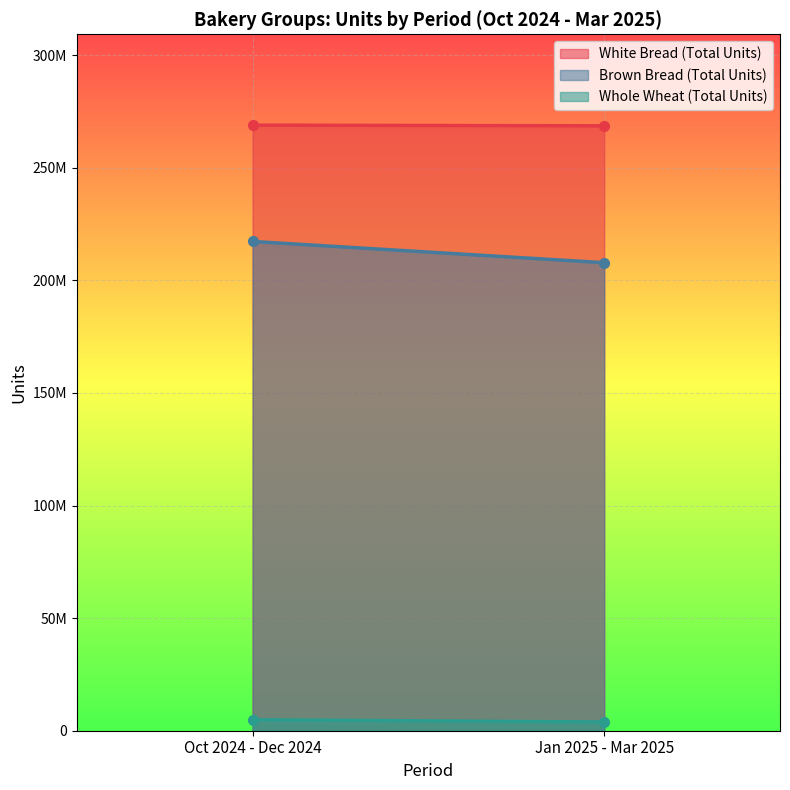

Read the Brown Bread (Total Units) value at Oct 2024 - Dec 2024, to the nearest 50.

217291800